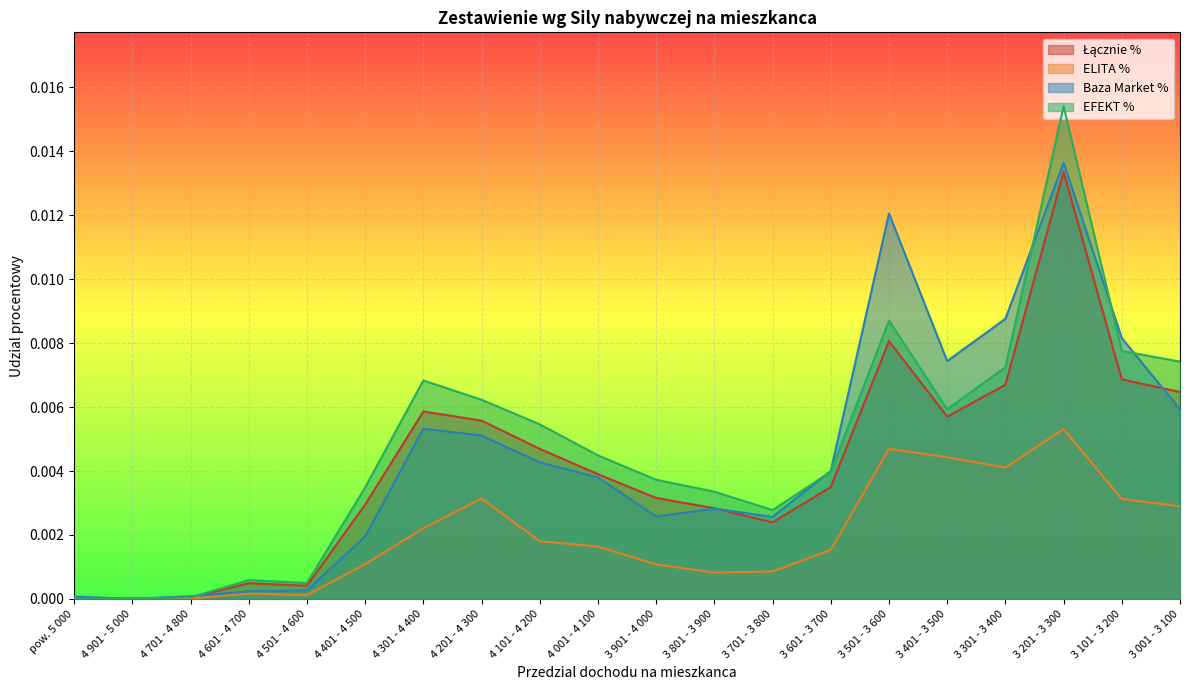

Does the chart display data point markers on the line(s)?

No